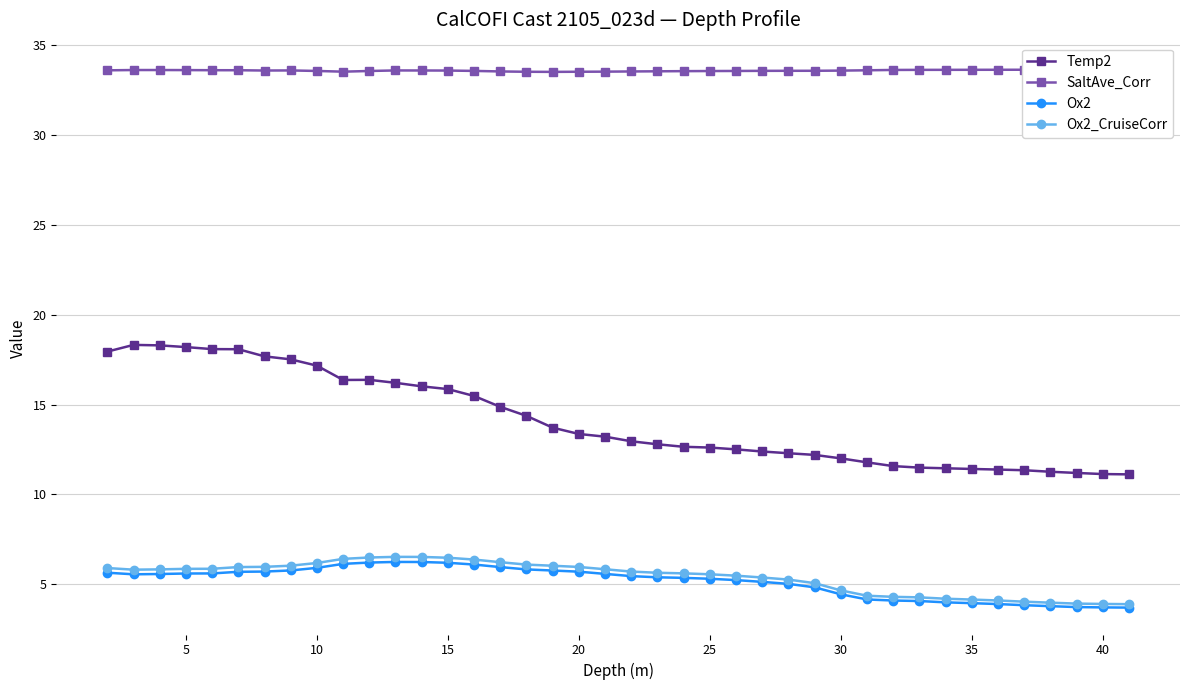

What is the maximum value for Ox2?

6.2